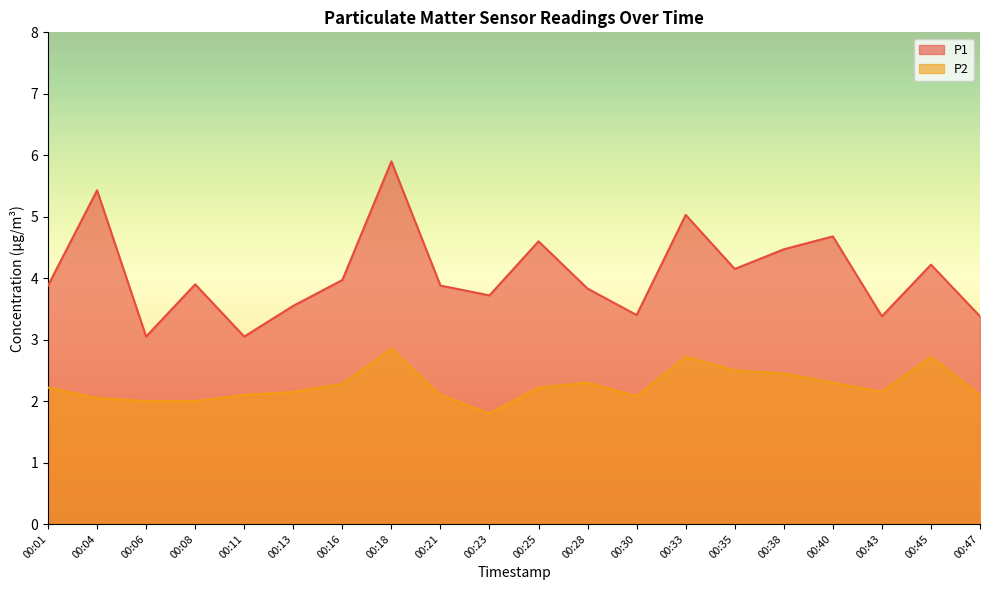

At how many categories does at least one series exceed 3?

20